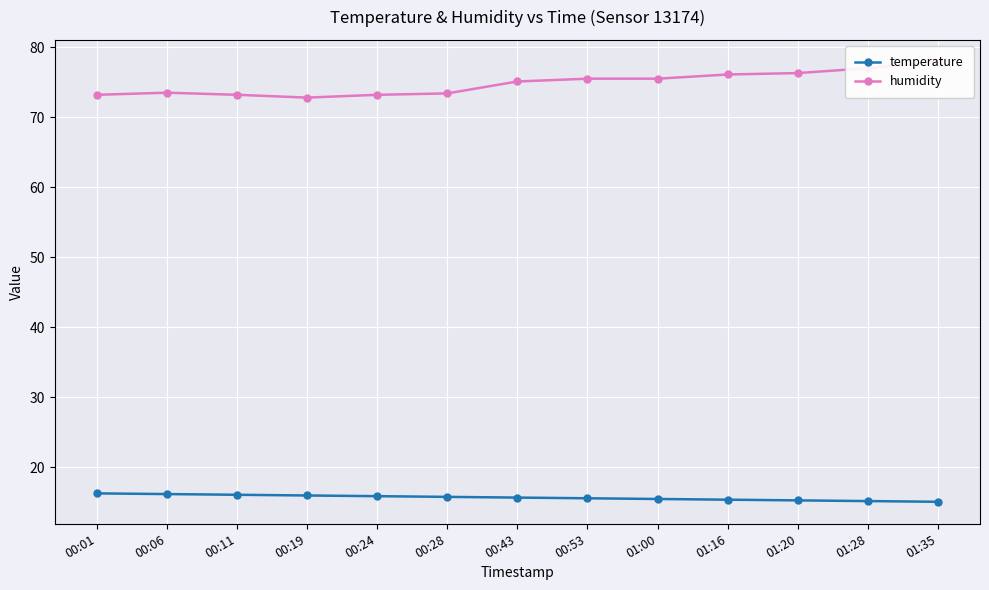

What is the label of the 2nd point from the right?

01:28